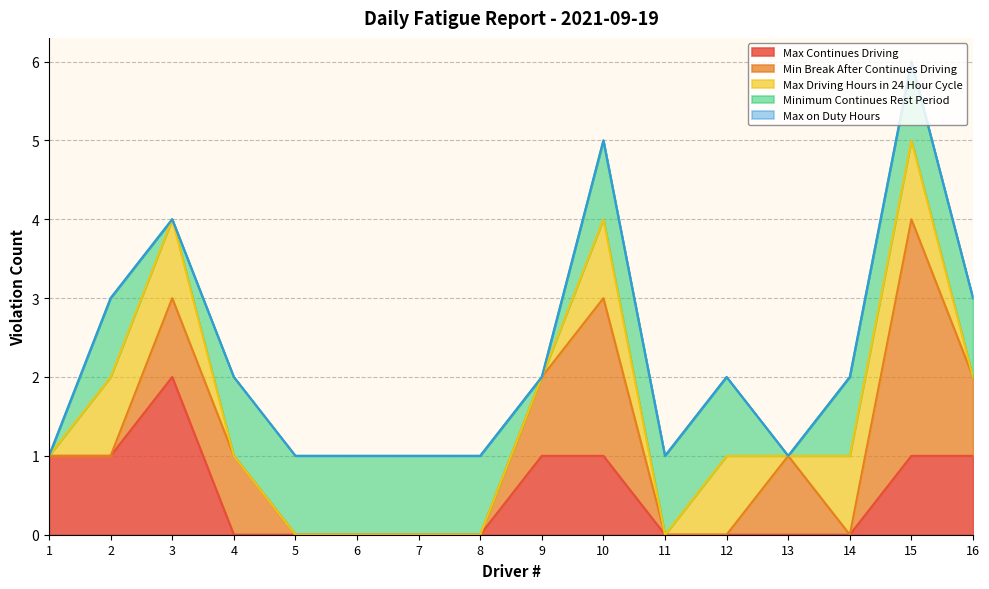

What are all the series names shown in the legend?

Max Continues Driving, Min Break After Continues Driving, Max Driving Hours in 24 Hour Cycle, Minimum Continues Rest Period, Max on Duty Hours